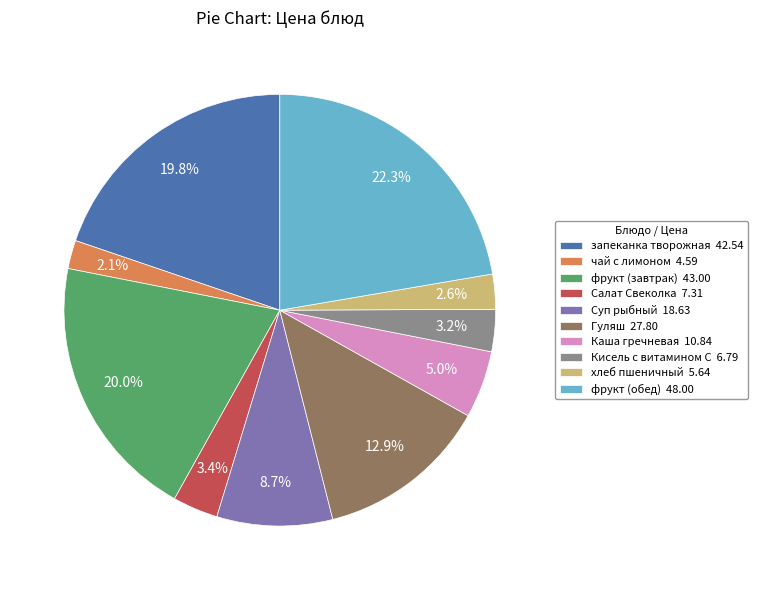

Combined, what portion of the pie is Кисель с витамином С 6.79 and чай с лимоном 4.59?

5.3%